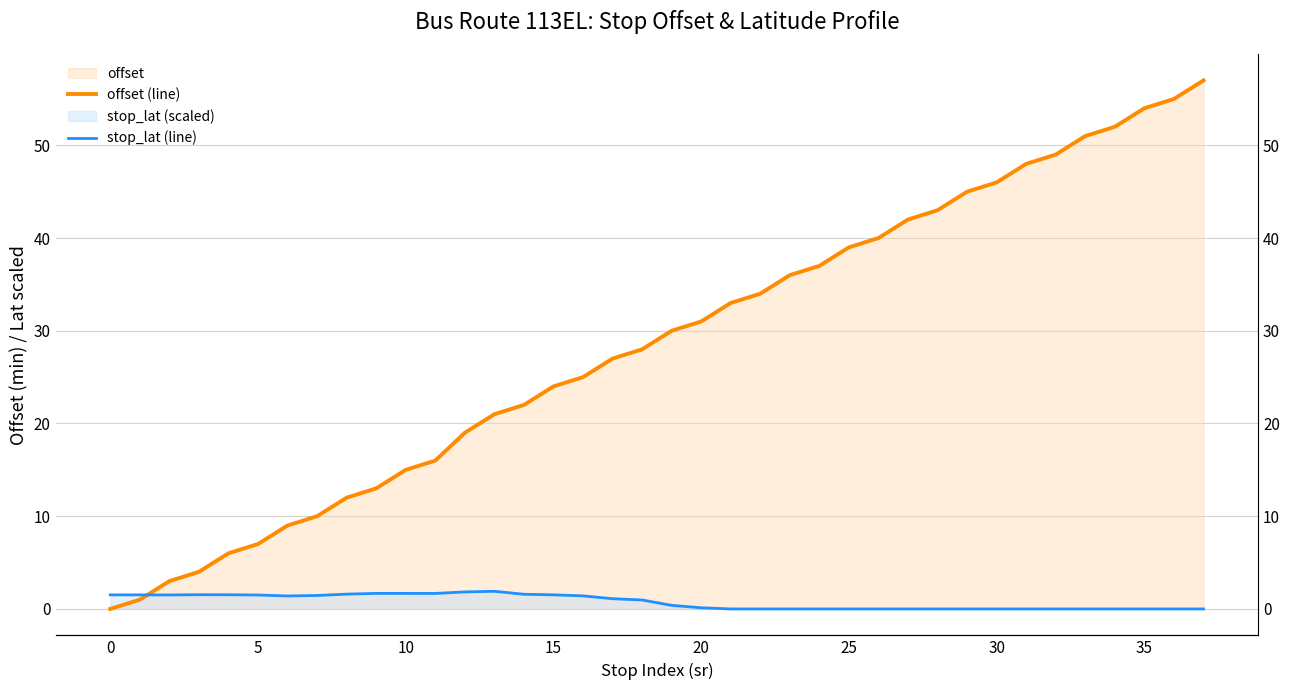

Which series has the largest total across all categories?

offset (line)